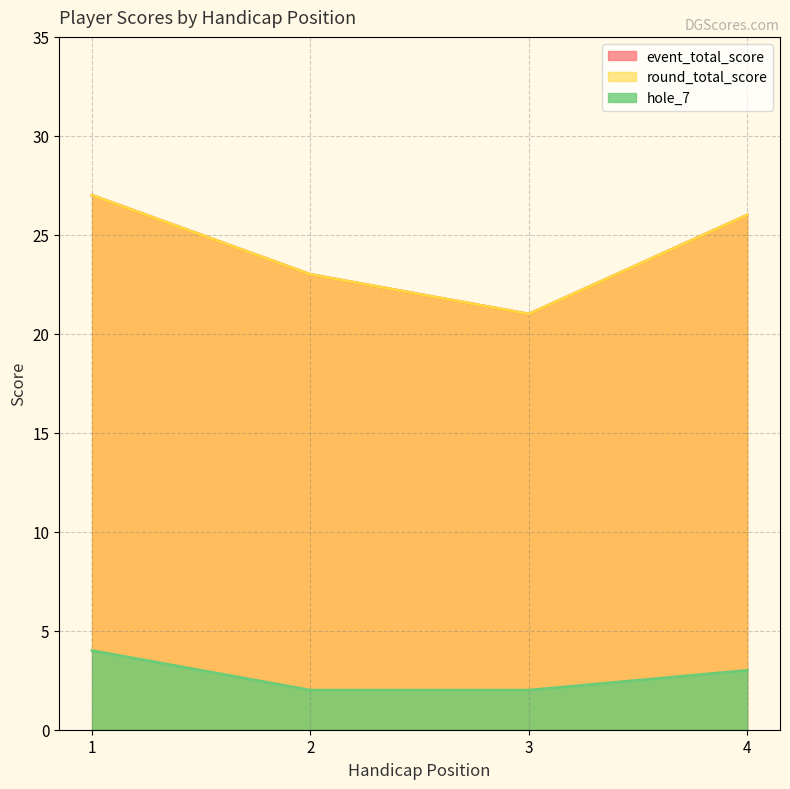

At which label does round_total_score first exceed 26?

1